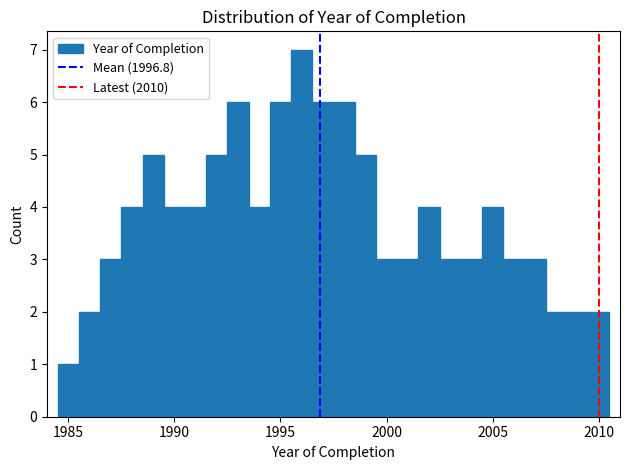

Read against the x-axis, roughly where is the centre of the tallest bar?

1996.0